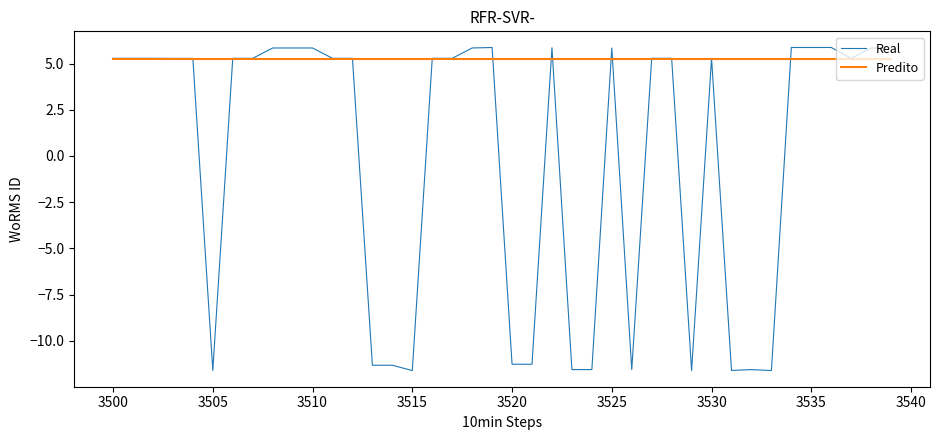

Which series has the largest range (max minus min)?

Real